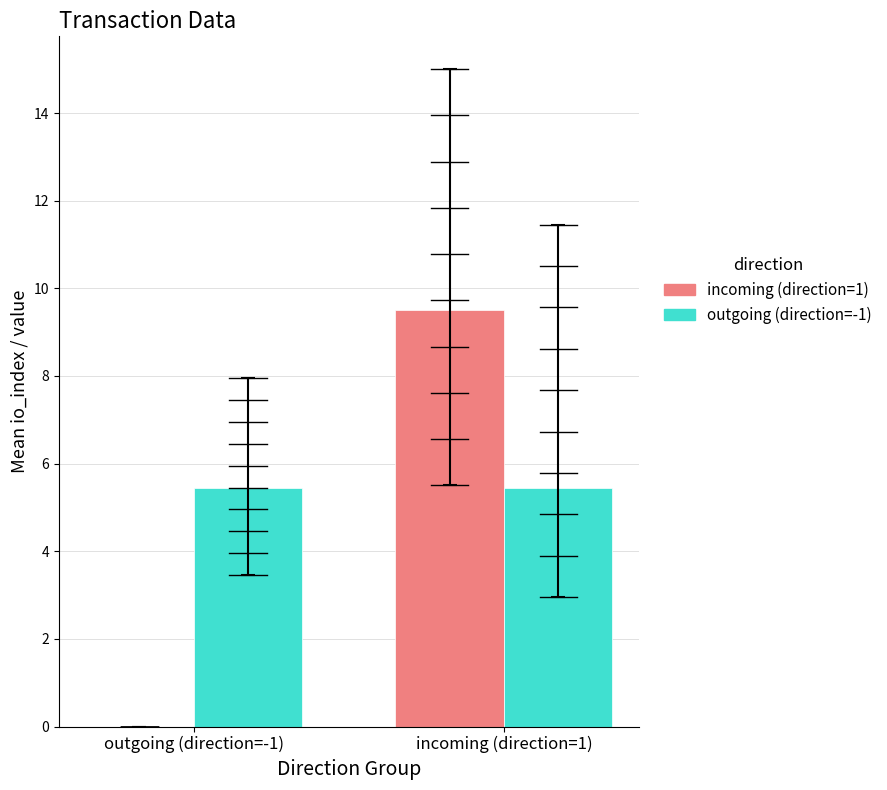

Is it true that incoming (direction=1) equals 9.5 at incoming (direction=1)?

True